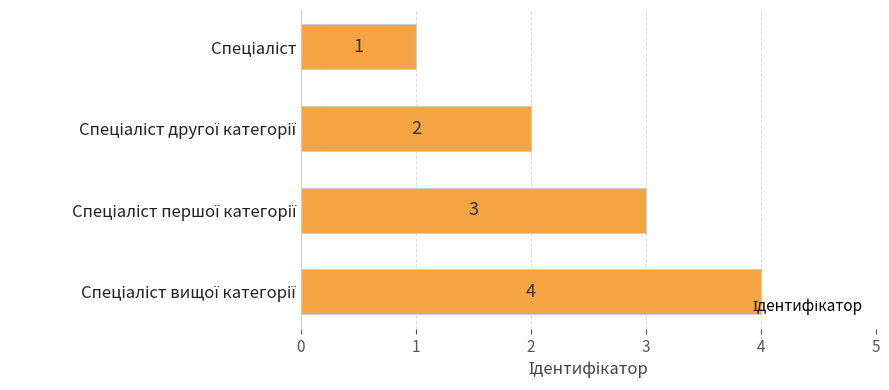

What is the difference between the maximum and minimum values?

3